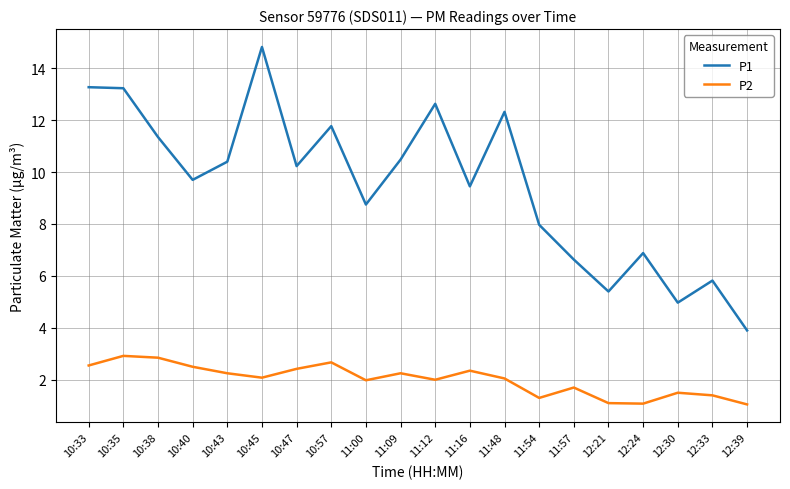

True or false: P1 has a value of 6.3 at 10:40.

False